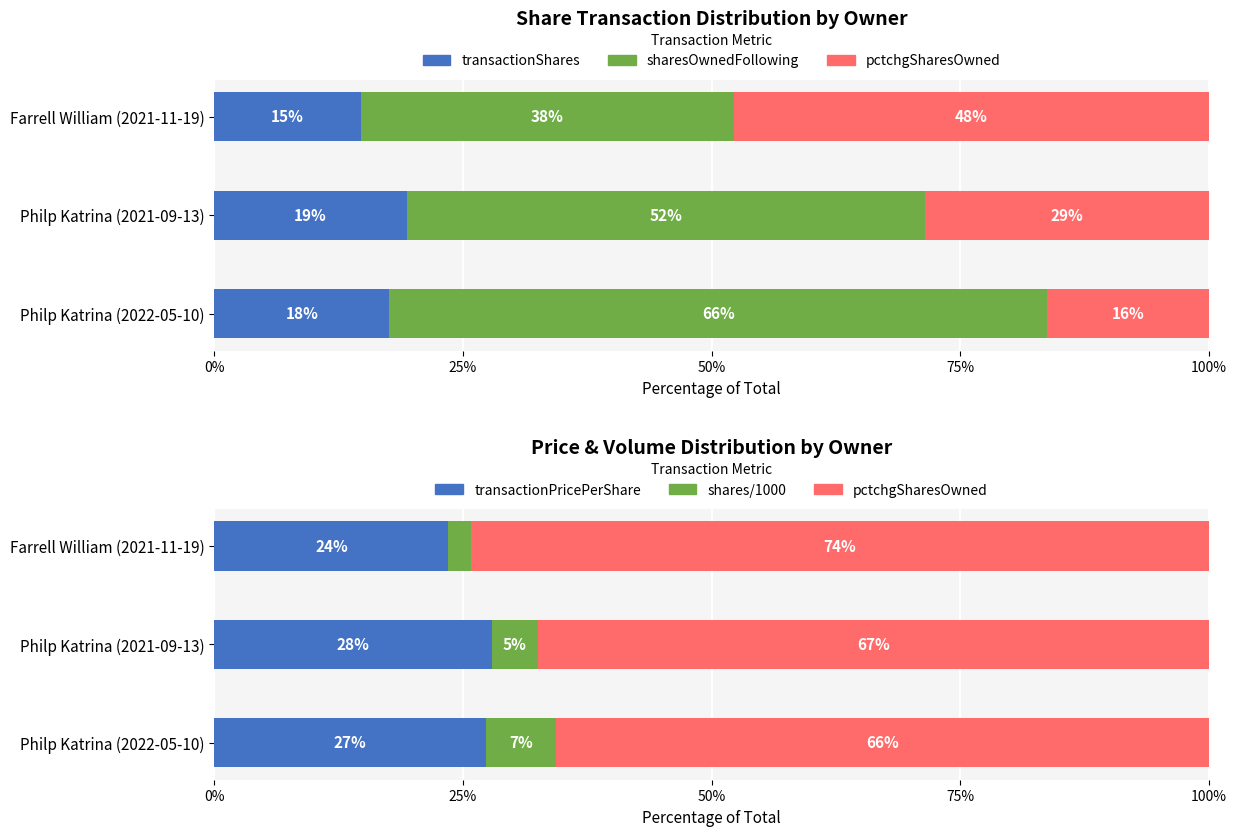

At Philp Katrina (2021-09-13), list the series in order from largest to smallest.

pctchgSharesOwned, sharesOwnedFollowing, transactionPricePerShare, transactionShares, shares/1000